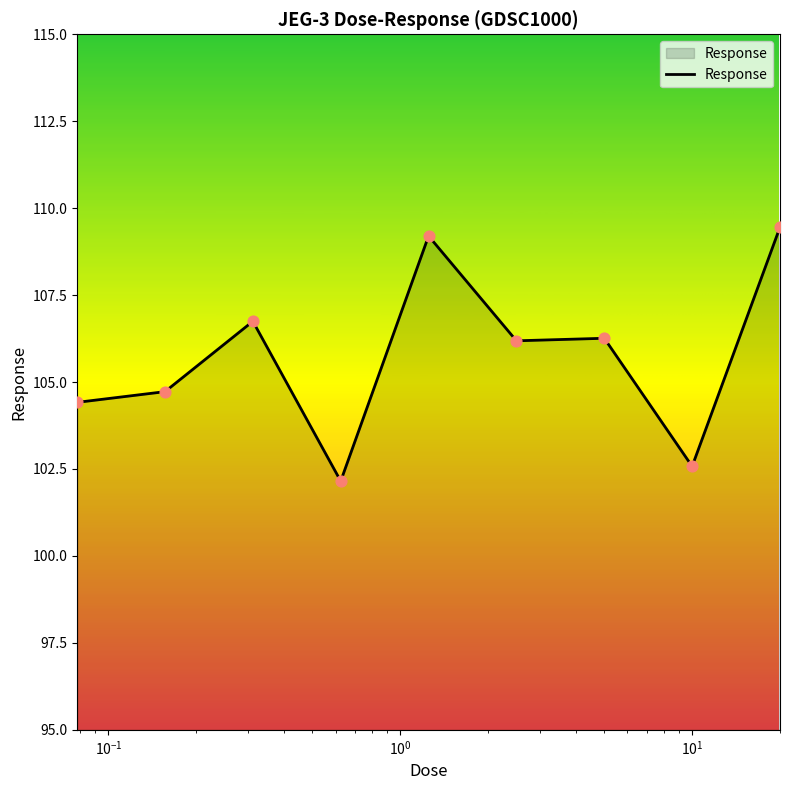

What is the greatest value displayed?

109.5